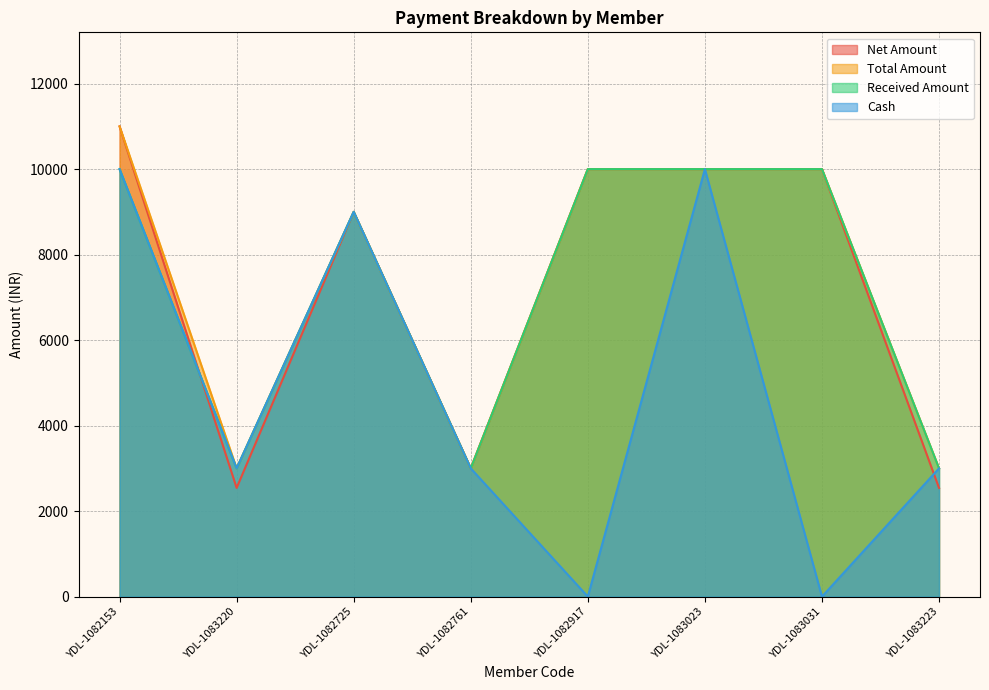

Where is Cash nearest to the value 5000?

YDL-1083220